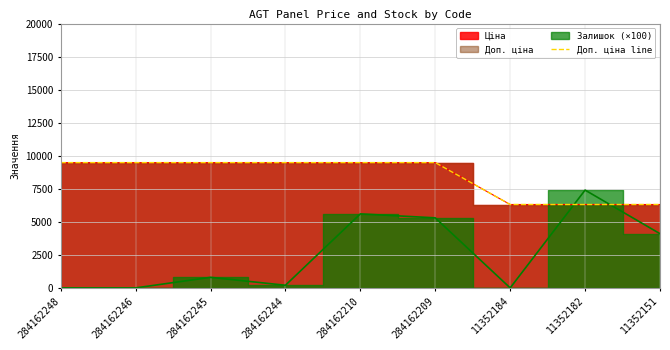

True or false: the data shows 1435.7 at 11352182.

False